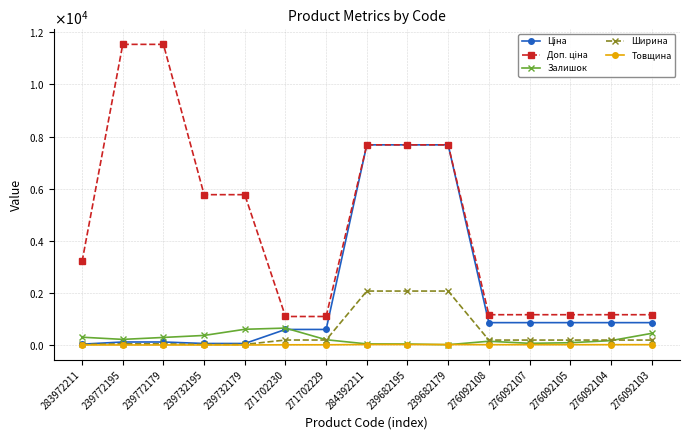

What is the difference between the highest and lowest values at 284392211?

7662.9